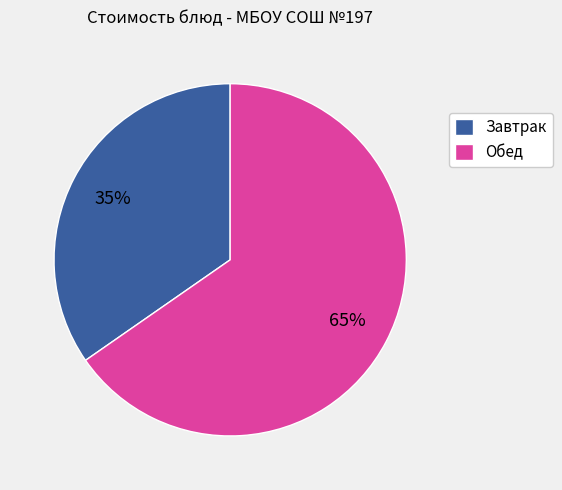

Count the number of slices in the pie.

2